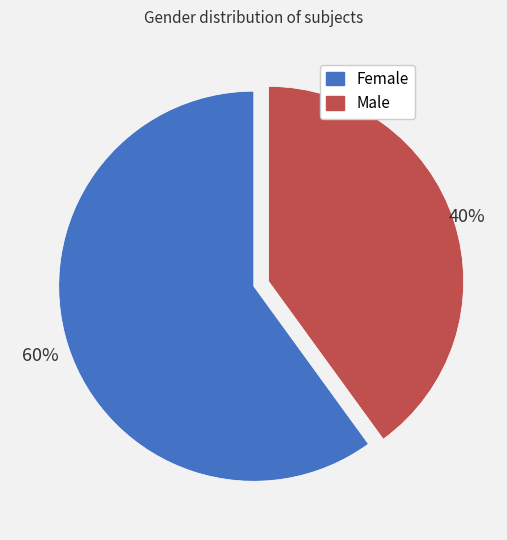

How many slices are in this pie chart?

2